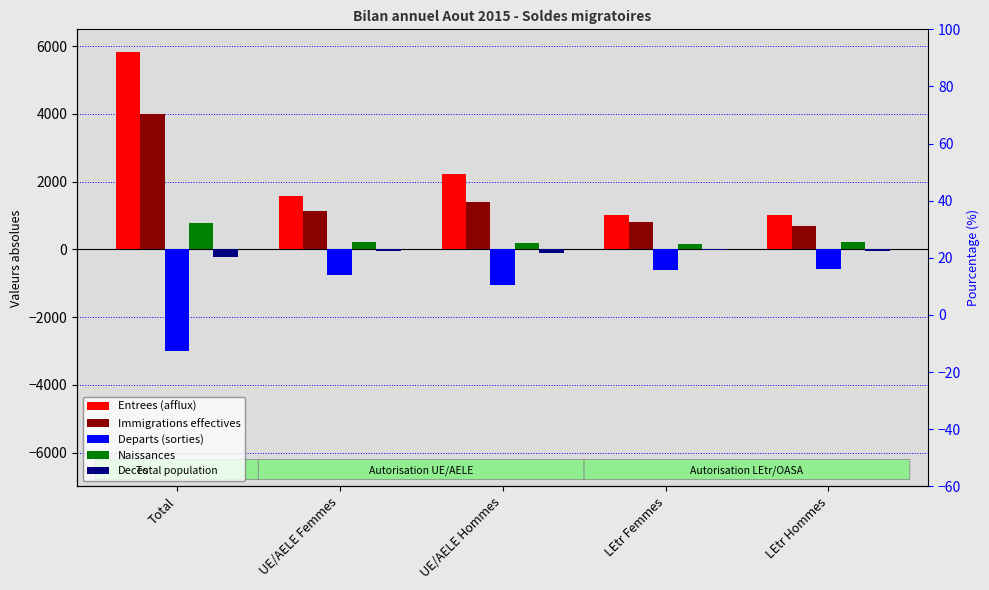

How many bars are there in total?

25